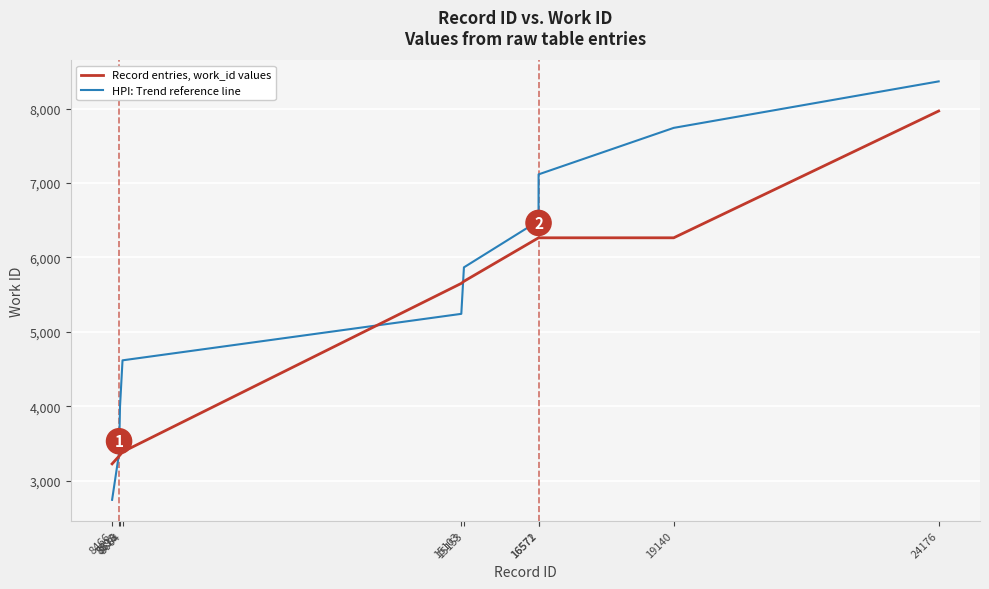

Which label corresponds to the smallest value in the chart?

8466